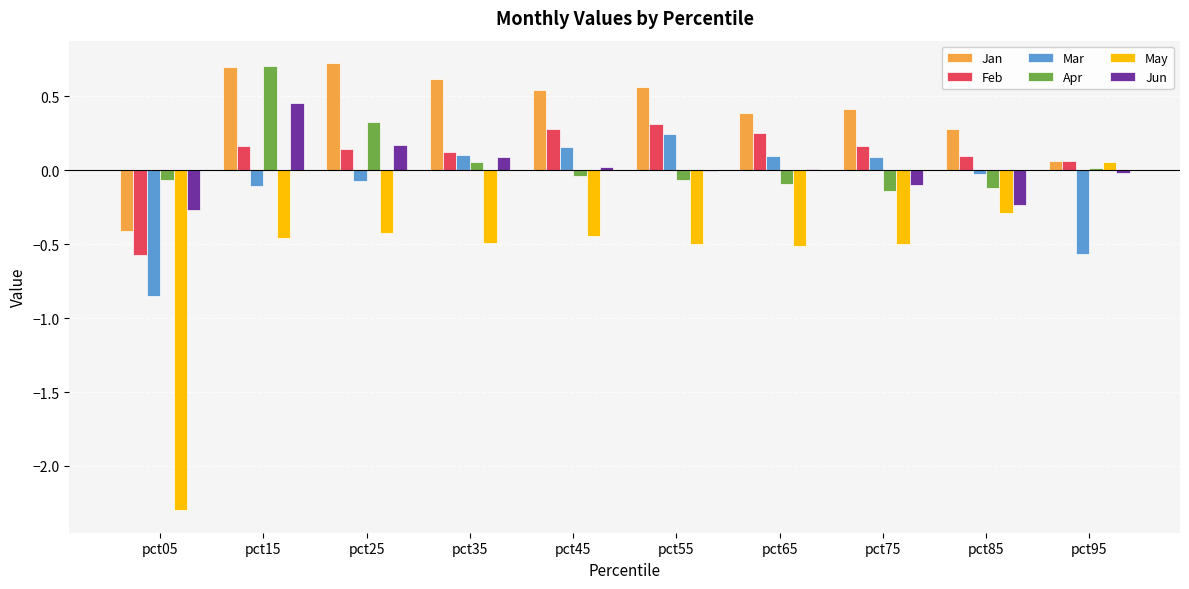

Which category has the highest value in the Apr series?

pct15